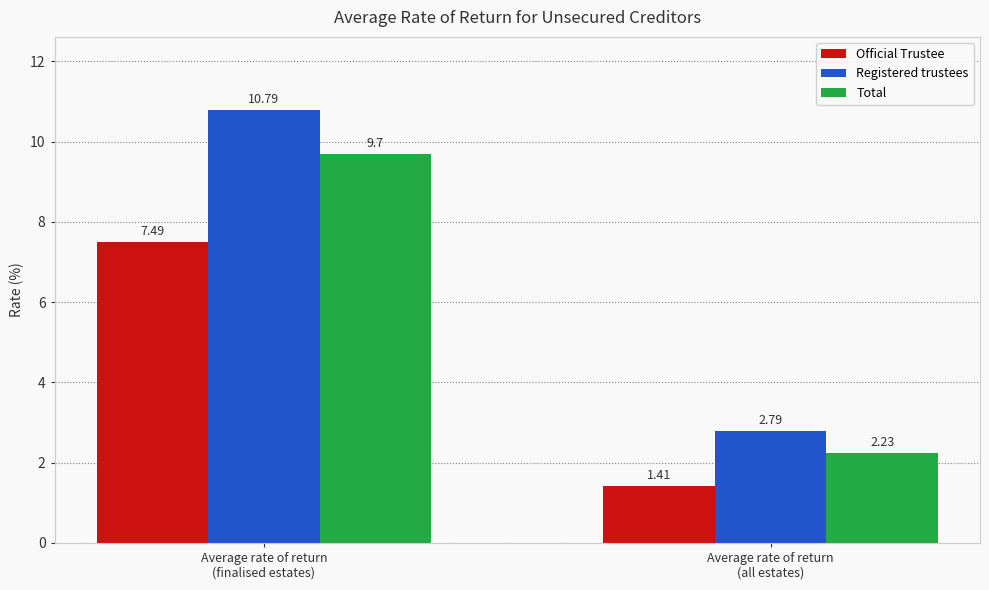

Where is Total nearest to the value 5?

Average rate of return
(all estates)